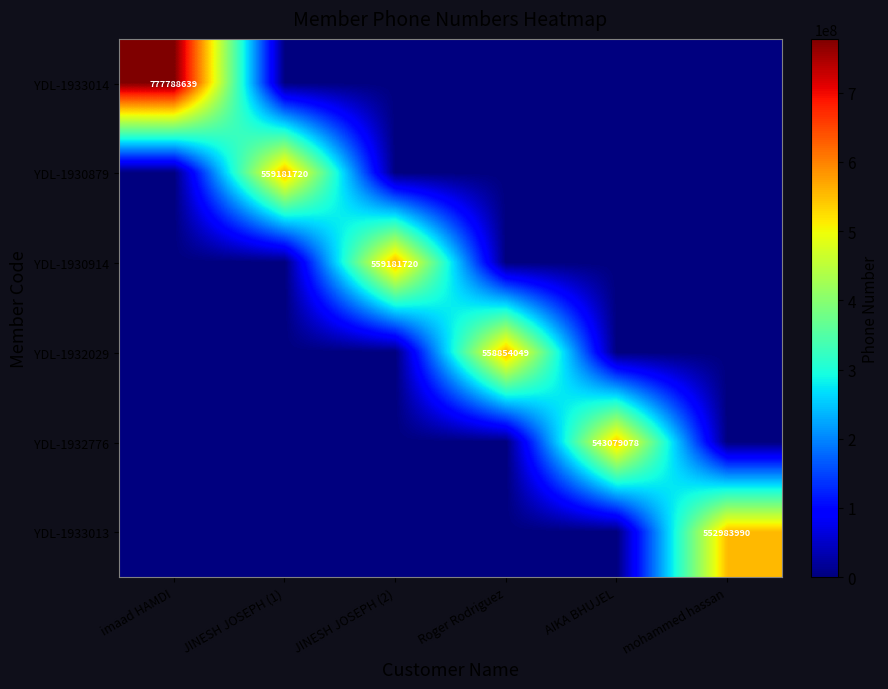

The YDL-1930914 series shows 1005477787 at JINESH JOSEPH (2). True or false?

False